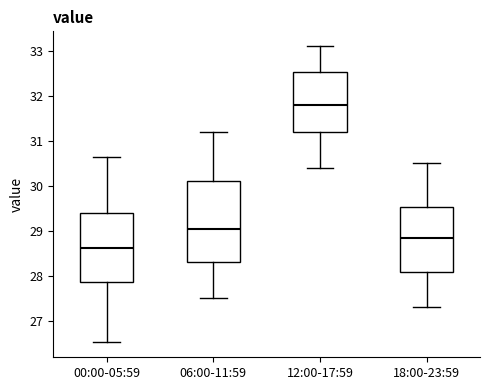

Which box has the lowest median line?

00:00-05:59